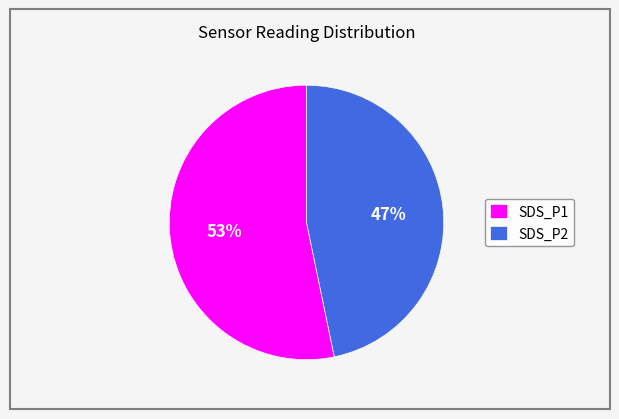

To the nearest percent, what percentage of the pie is SDS_P2?

47%